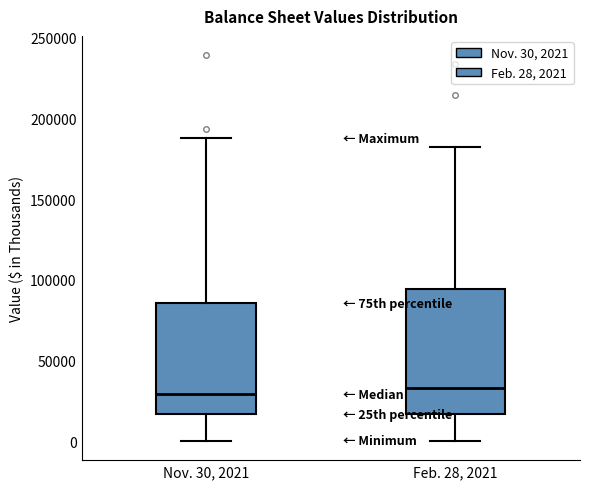

Reading left to right, read every box against the y-axis: the position of its median line, the range the box covers, and the ends of its whiskers. The values are not printed on the chart, so give them approximately, as read against the axis.

Nov. 30, 2021: median 30000, box 15000 to 85000, whiskers 0 to 190000
Feb. 28, 2021: median 35000, box 15000 to 95000, whiskers 0 to 180000